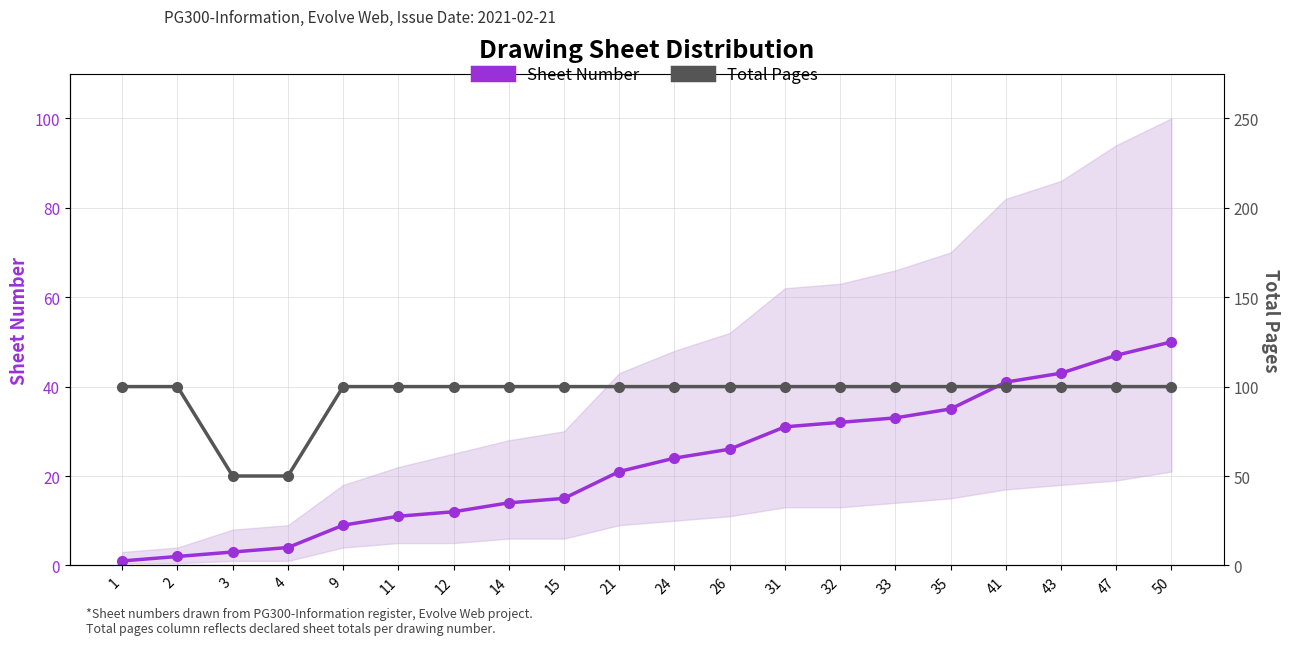

How many lines are shown in the chart?

2